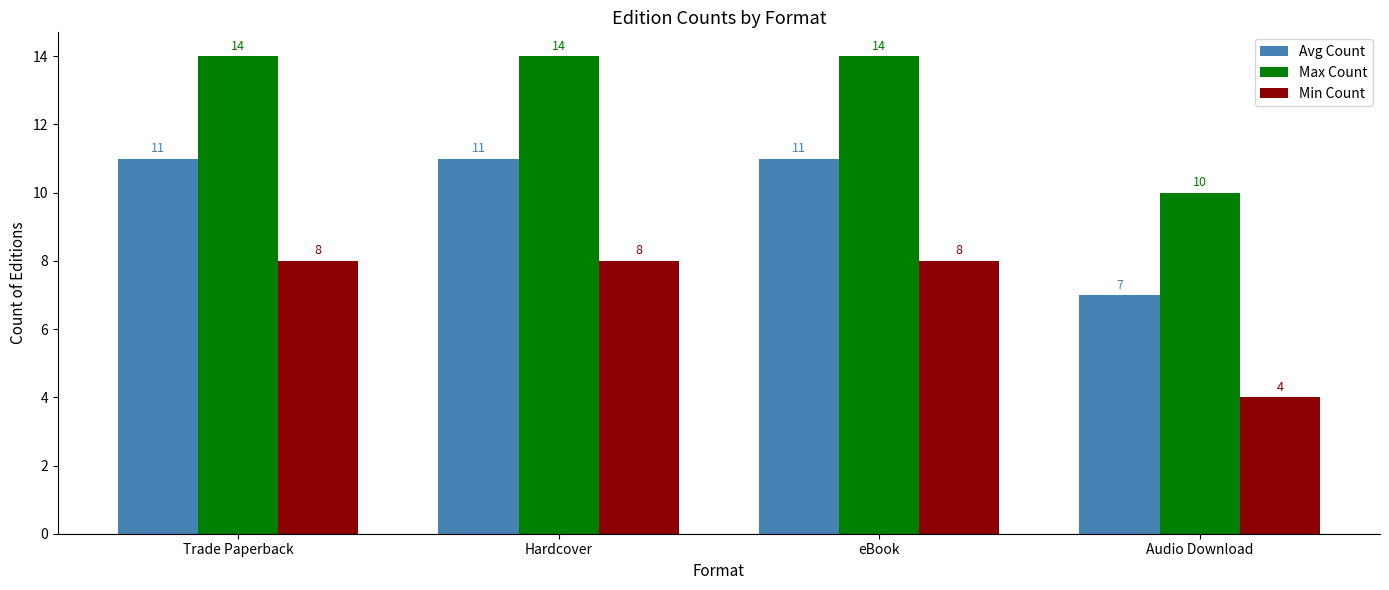

True or false: Max Count has a value of 3 at Trade Paperback.

False